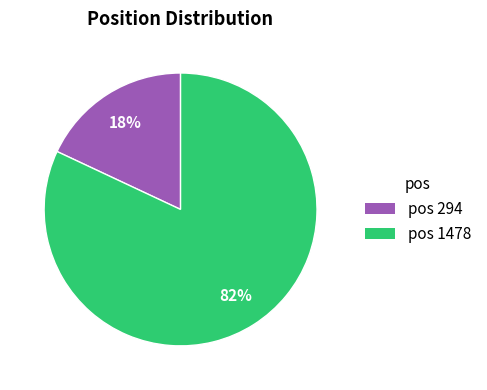

To the nearest percent, what is the average slice percentage?

50%